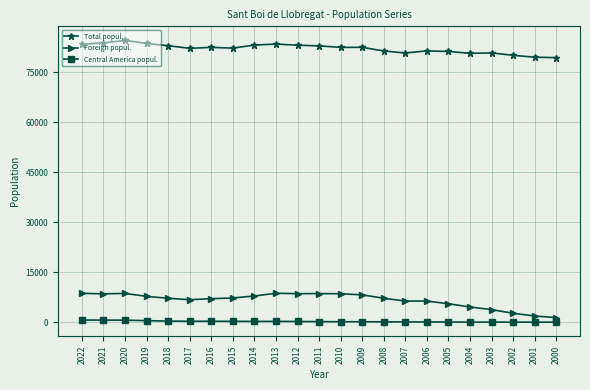

In Central America popul., how many points are lower than both neighbors (excluding endpoints)?

3